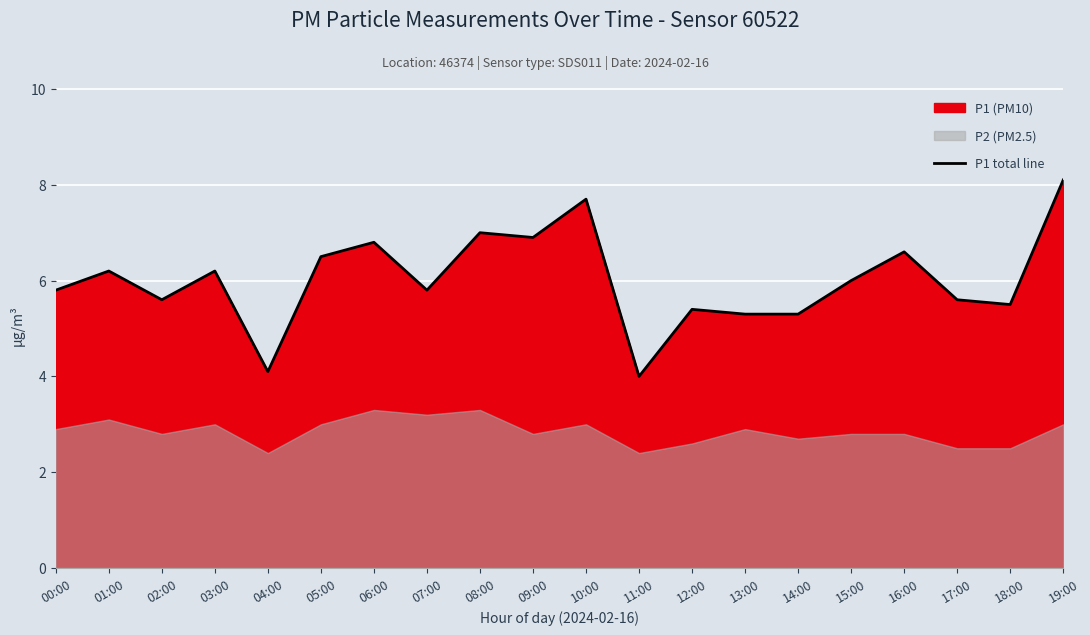

Where is the first local maximum?

01:00